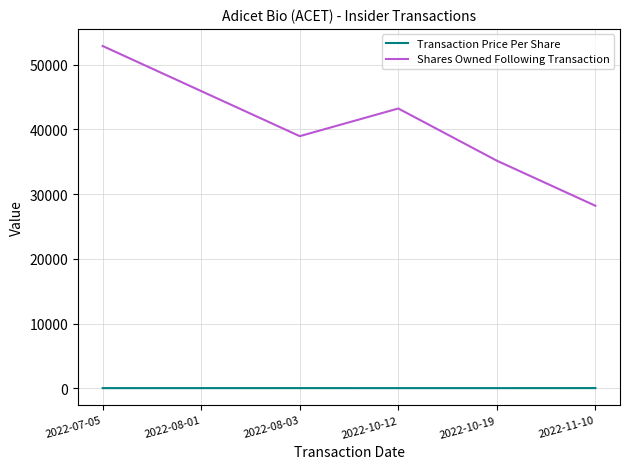

At how many categories does at least one series exceed 47567?

1